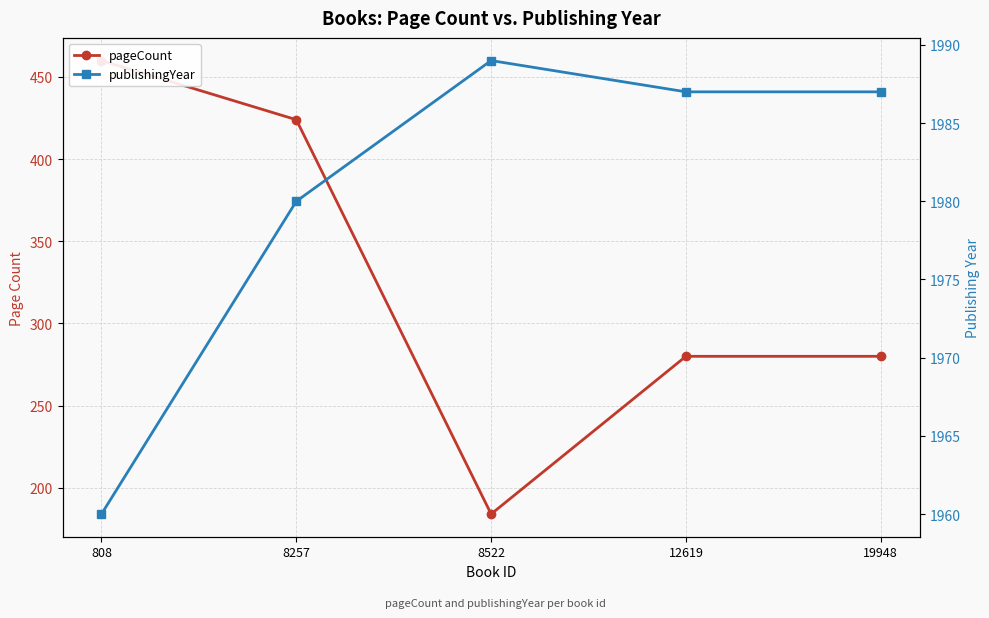

At 808, list the series in order from smallest to largest.

pageCount, publishingYear